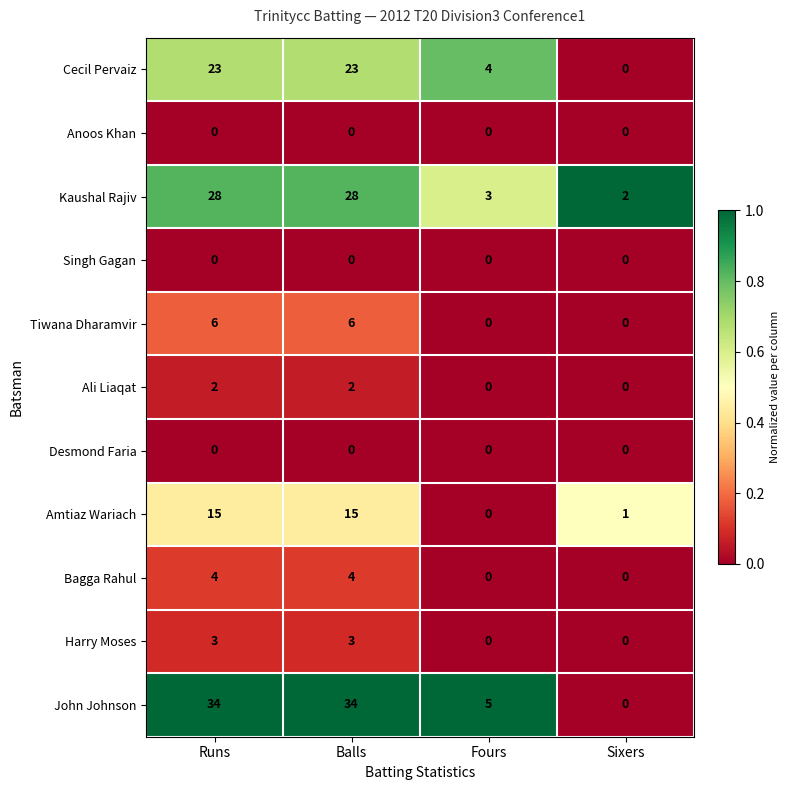

True or false: Kaushal Rajiv has a value of 3 at Fours.

True